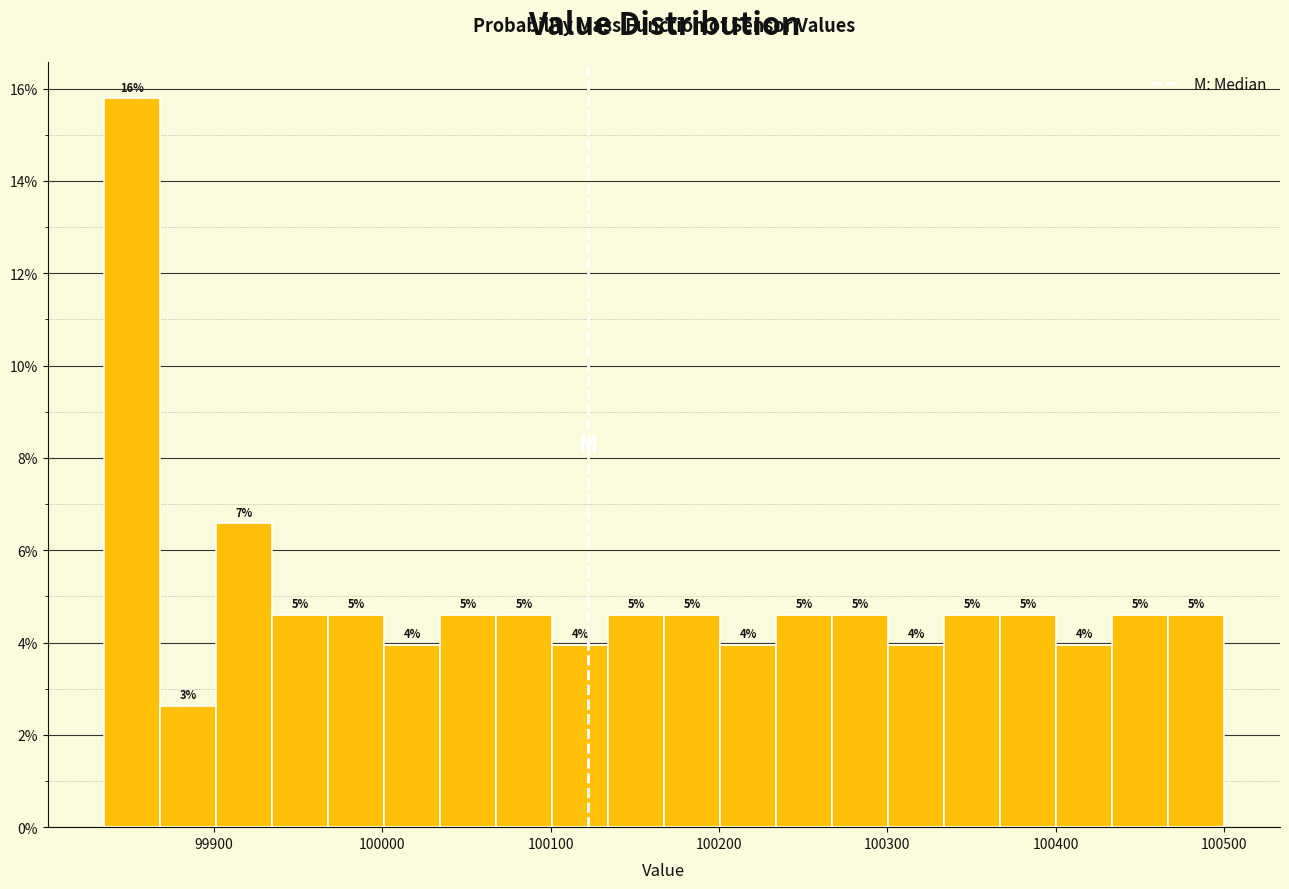

Read against the x-axis, roughly where is the centre of the tallest bar?

99850